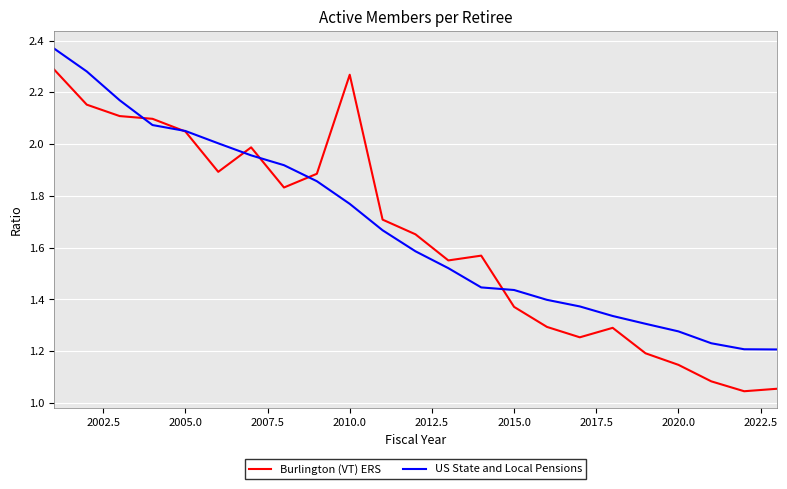

List the series in order of their peak value, highest first.

US State and Local Pensions, Burlington (VT) ERS